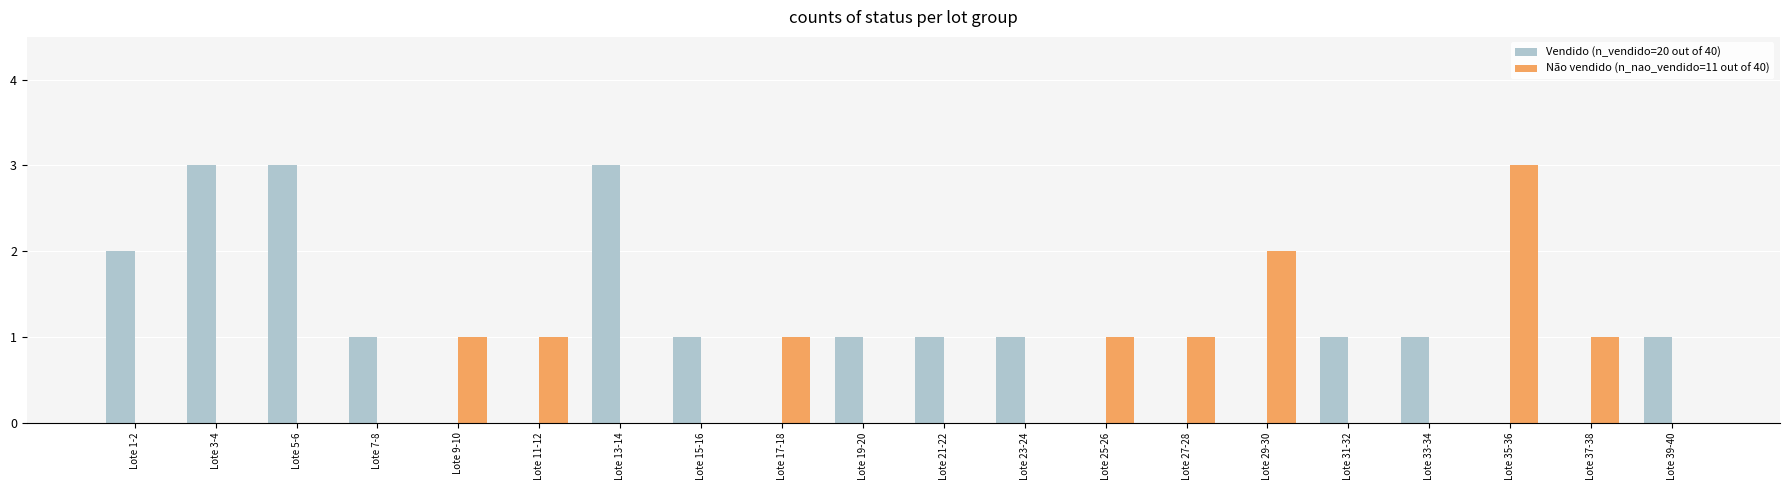

What is the maximum value shown in the chart?

3